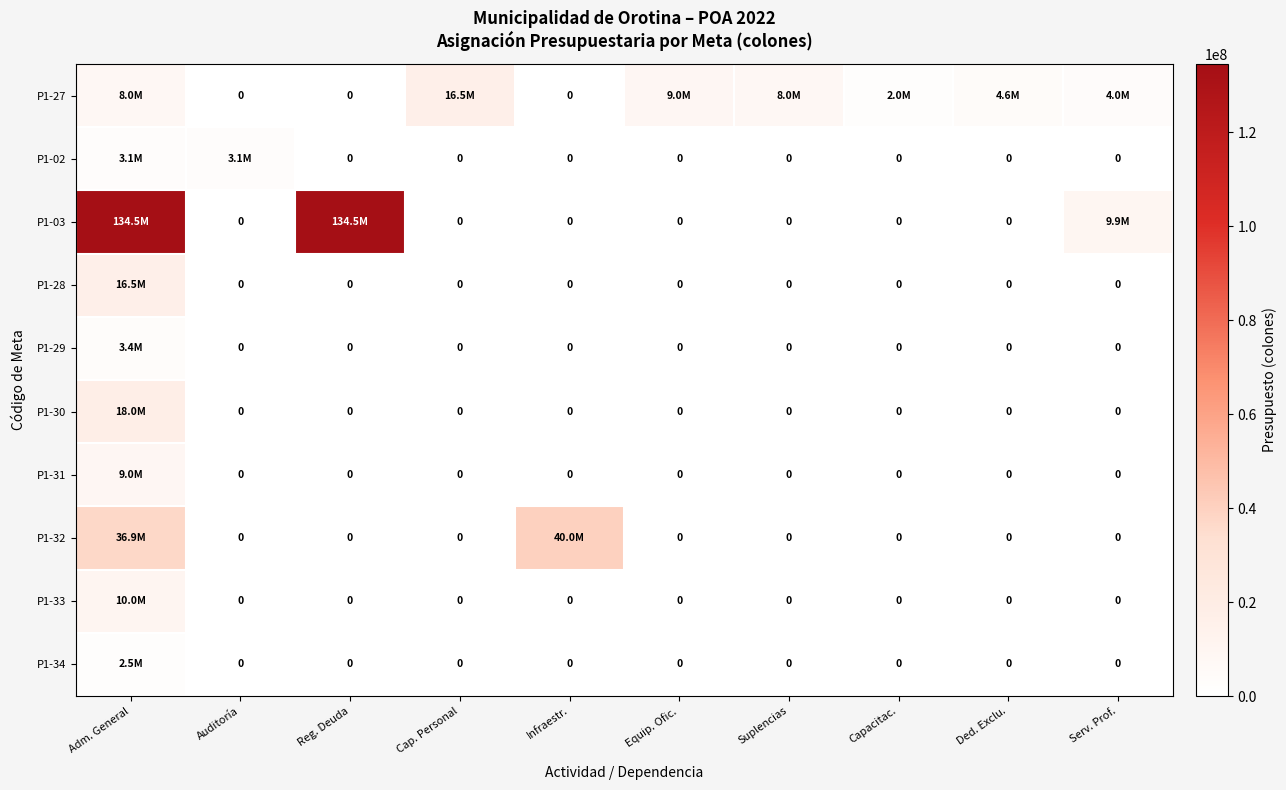

What is the spread (max minus min) of values at Adm. General?

131993531